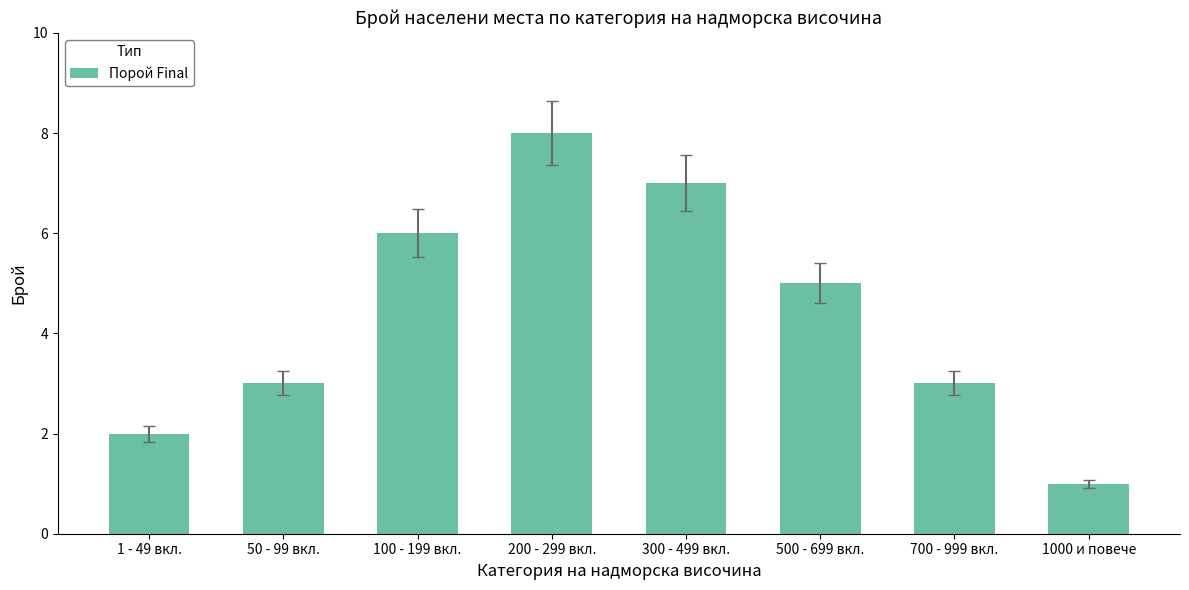

Reading left to right, extract all data points from this chart.

2	3	6	8	7	5	3	1